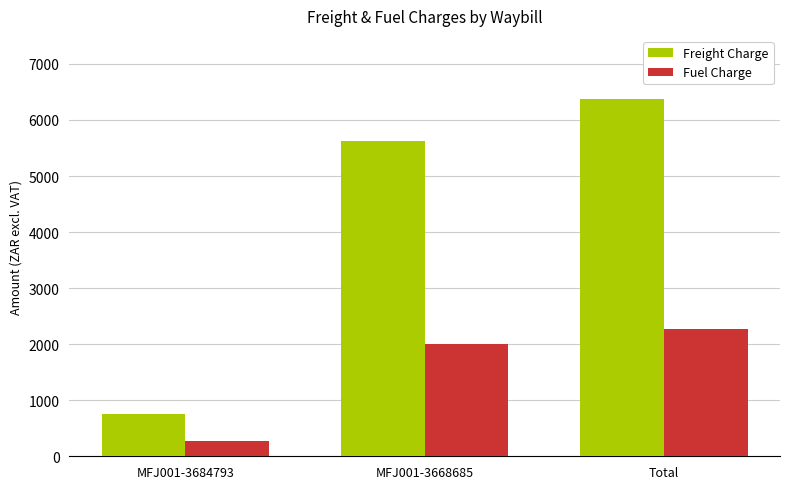

List the series in order of their overall mean, lowest first.

Fuel Charge, Freight Charge